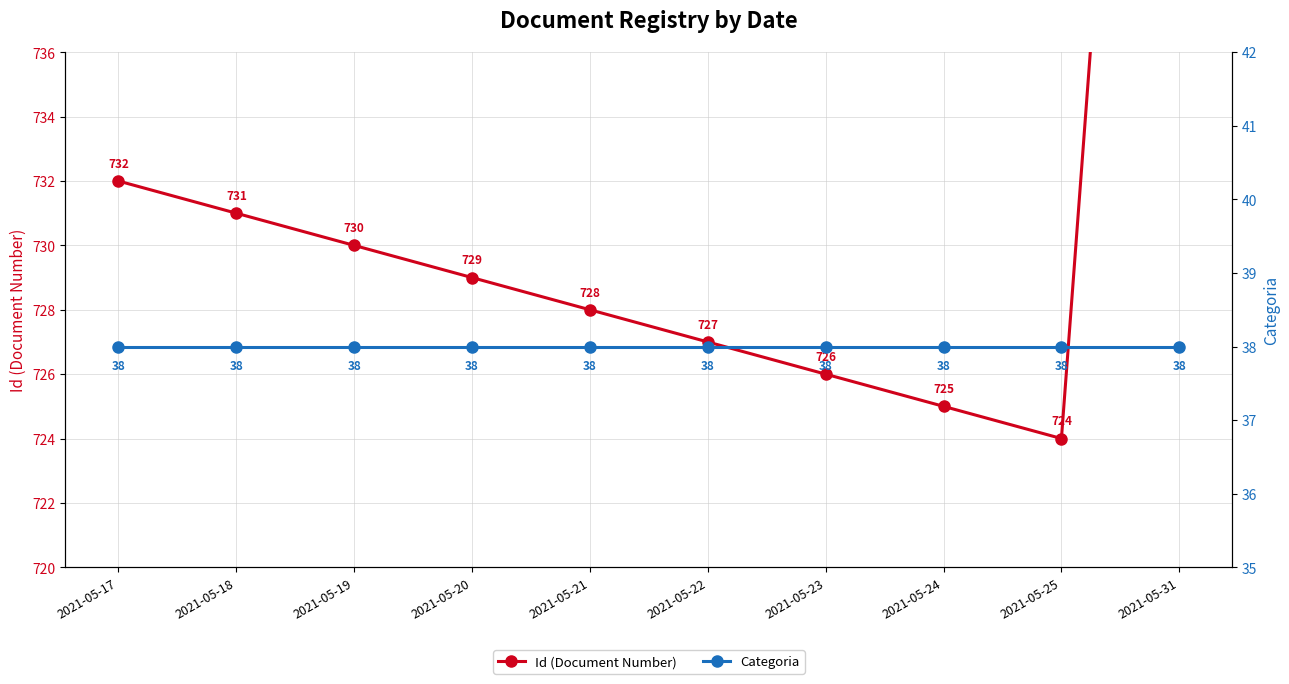

The Categoria series shows 9 at 2021-05-25. True or false?

False